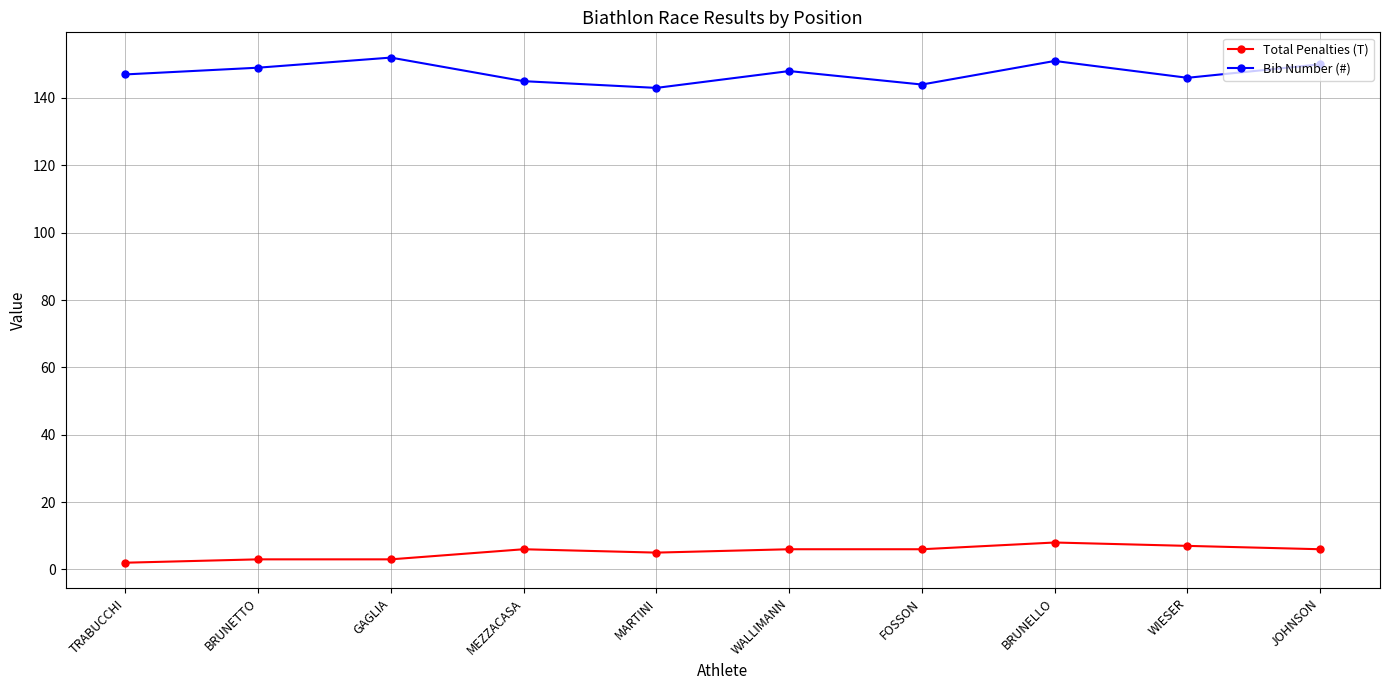

At which label does Bib Number (#) first exceed 148?

BRUNETTO